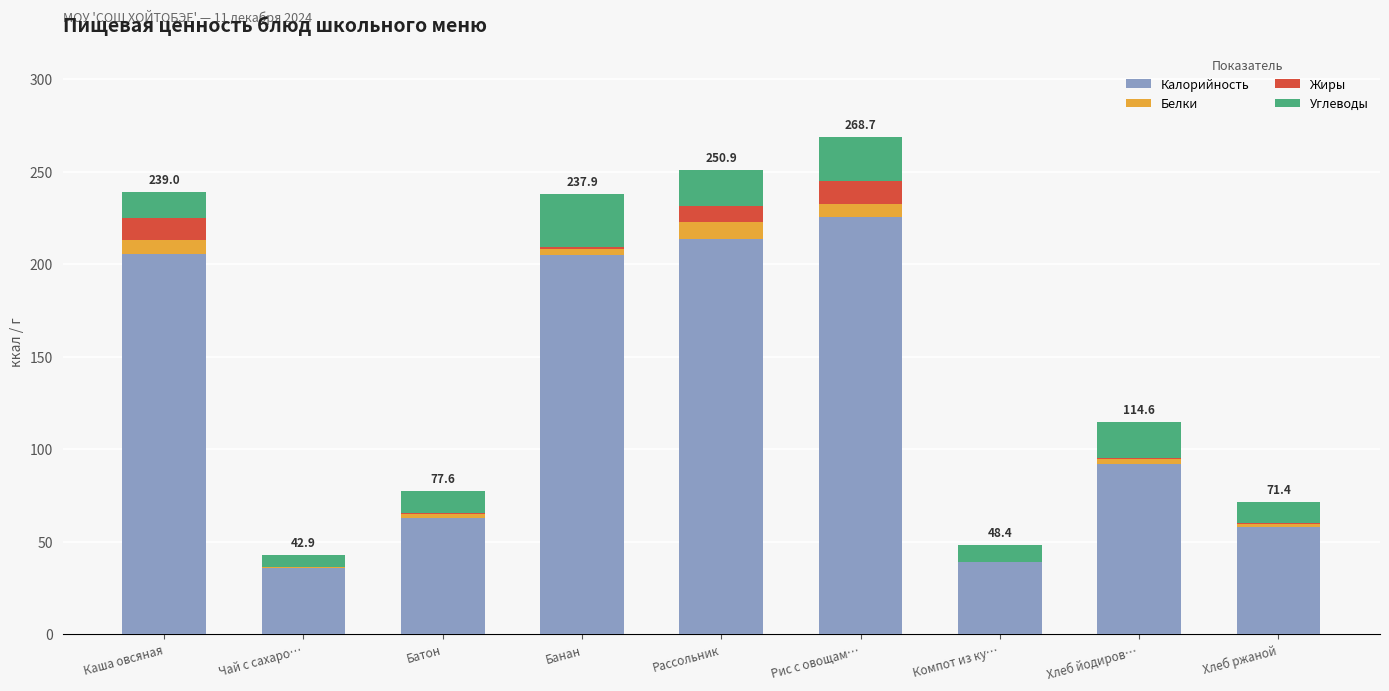

What value does the Калорийность series have at Компот из ку…?

38.7